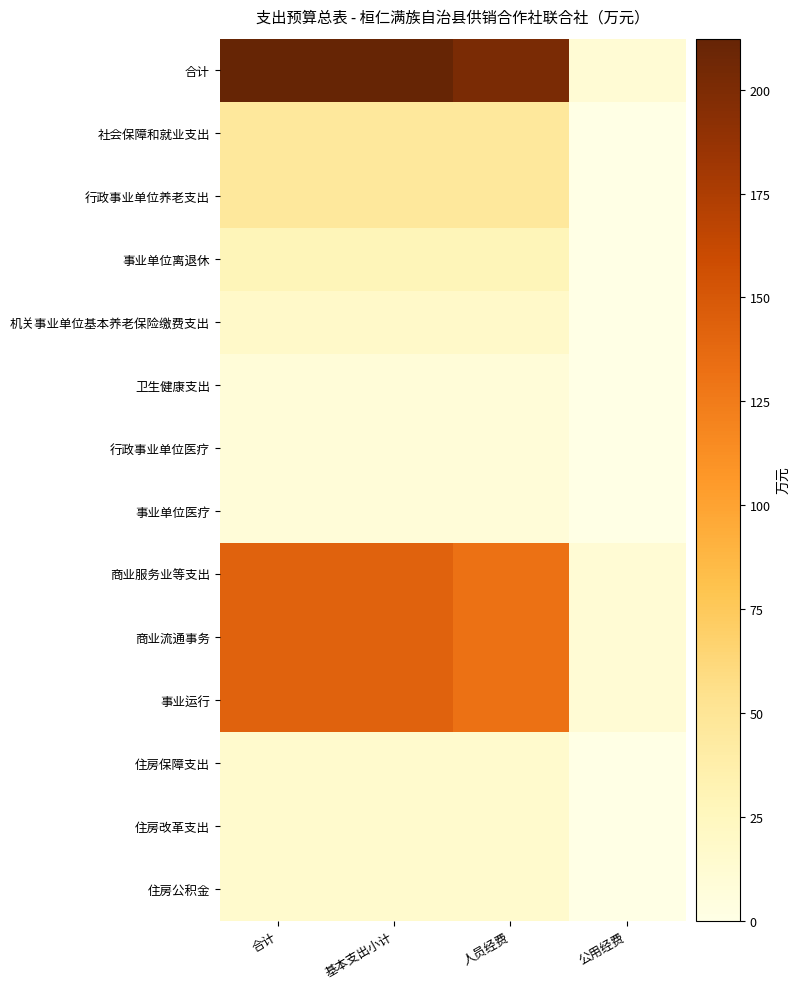

Count the number of categories in the chart.

4